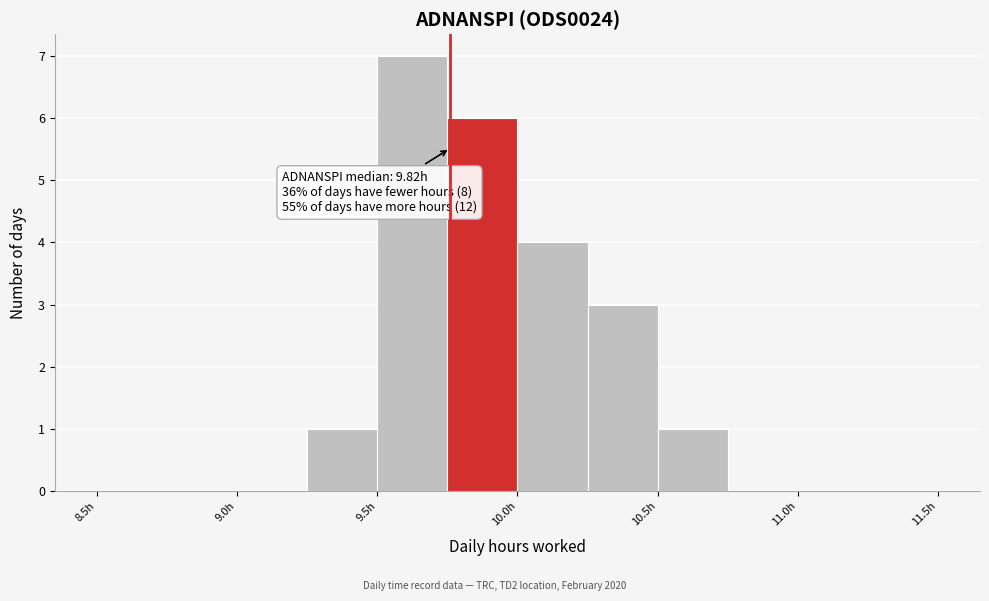

Over which range of the x-axis is the bar tallest?

9.50 to 9.75